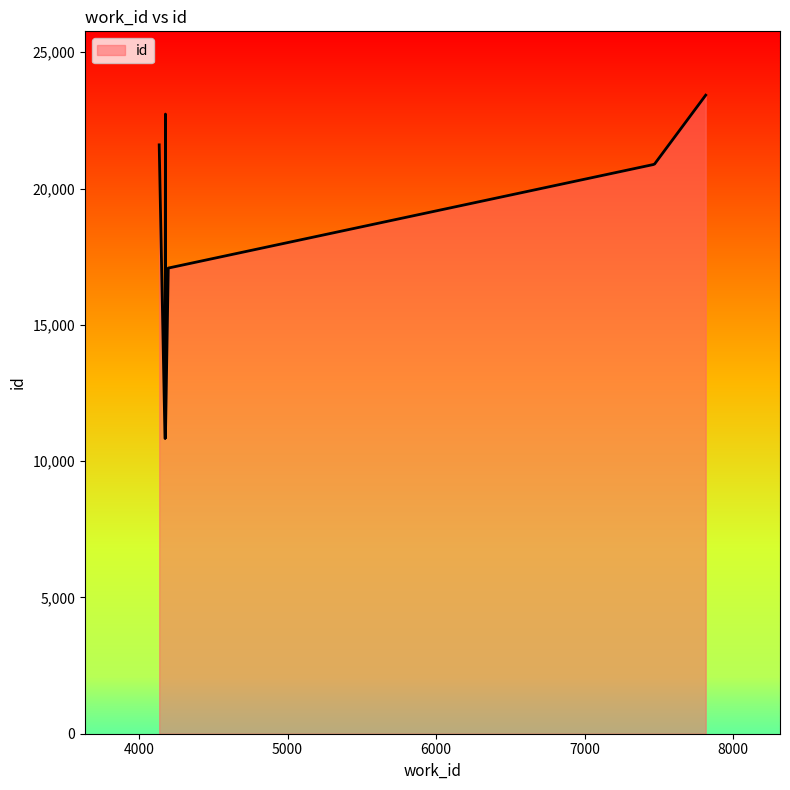

What is the change in value from 4175 to 7470?

+10065